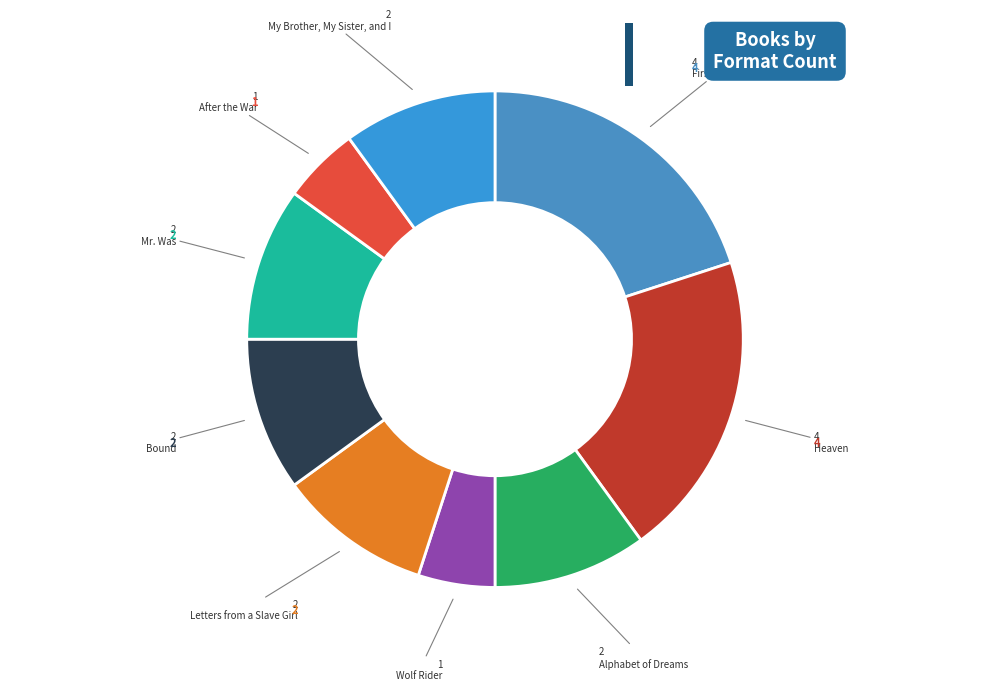

How many segments does this pie chart have?

9